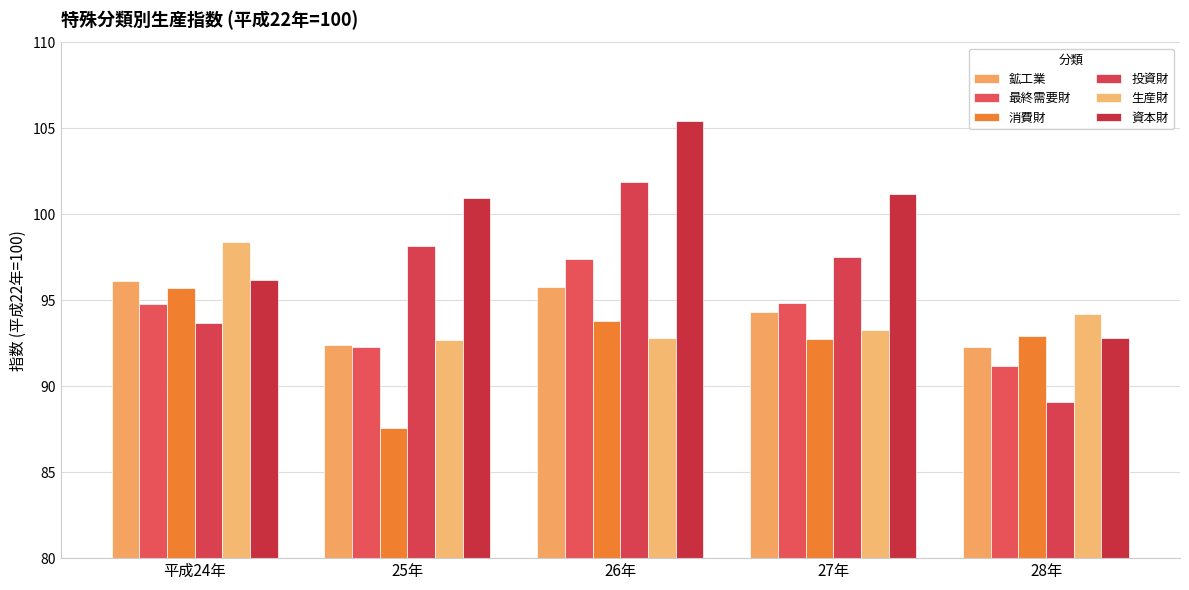

Where does the 資本財 series first go above 100?

25年